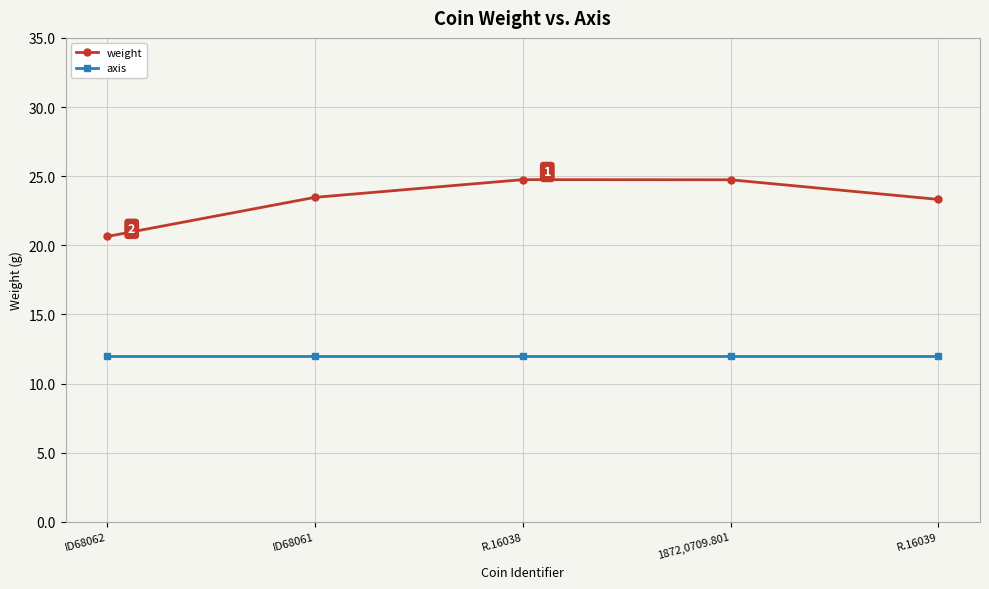

What is the value of the axis point at the 2nd from the left?

12.0